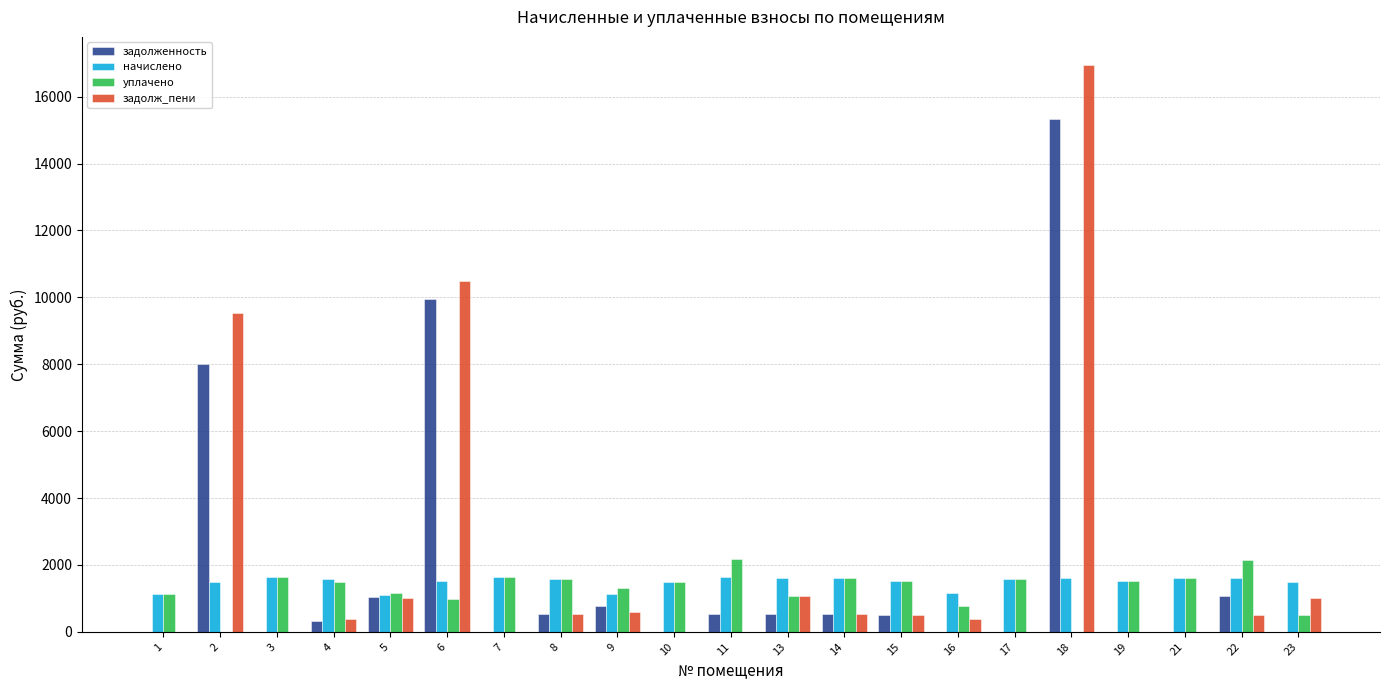

Between 18 and 21, which series saw the biggest shift?

задолж_пени